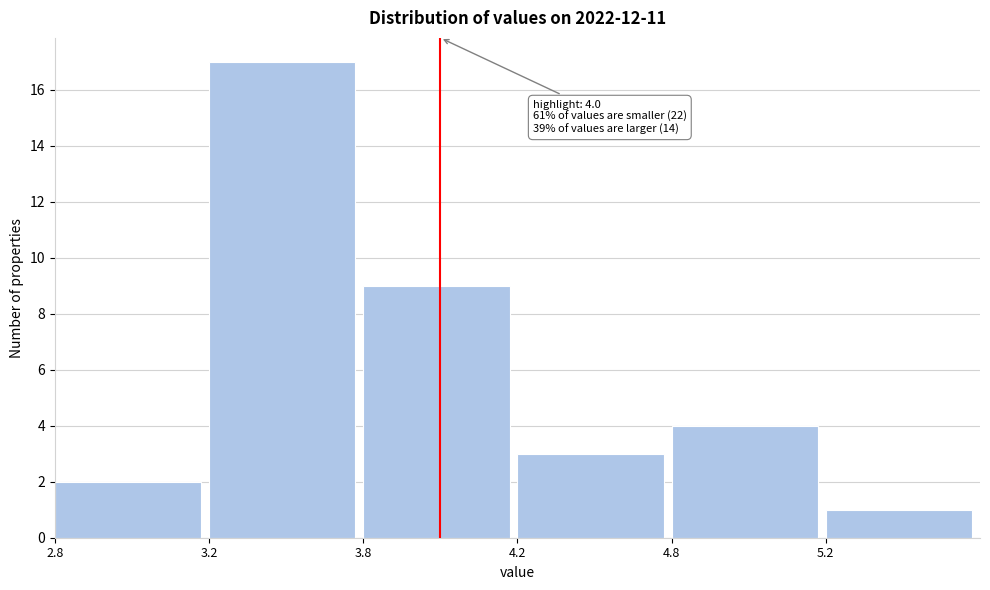

Reading left to right, list all the values displayed in this chart.

2.8=2	3.2=17	3.8=9	4.2=3	4.8=4	5.2=1